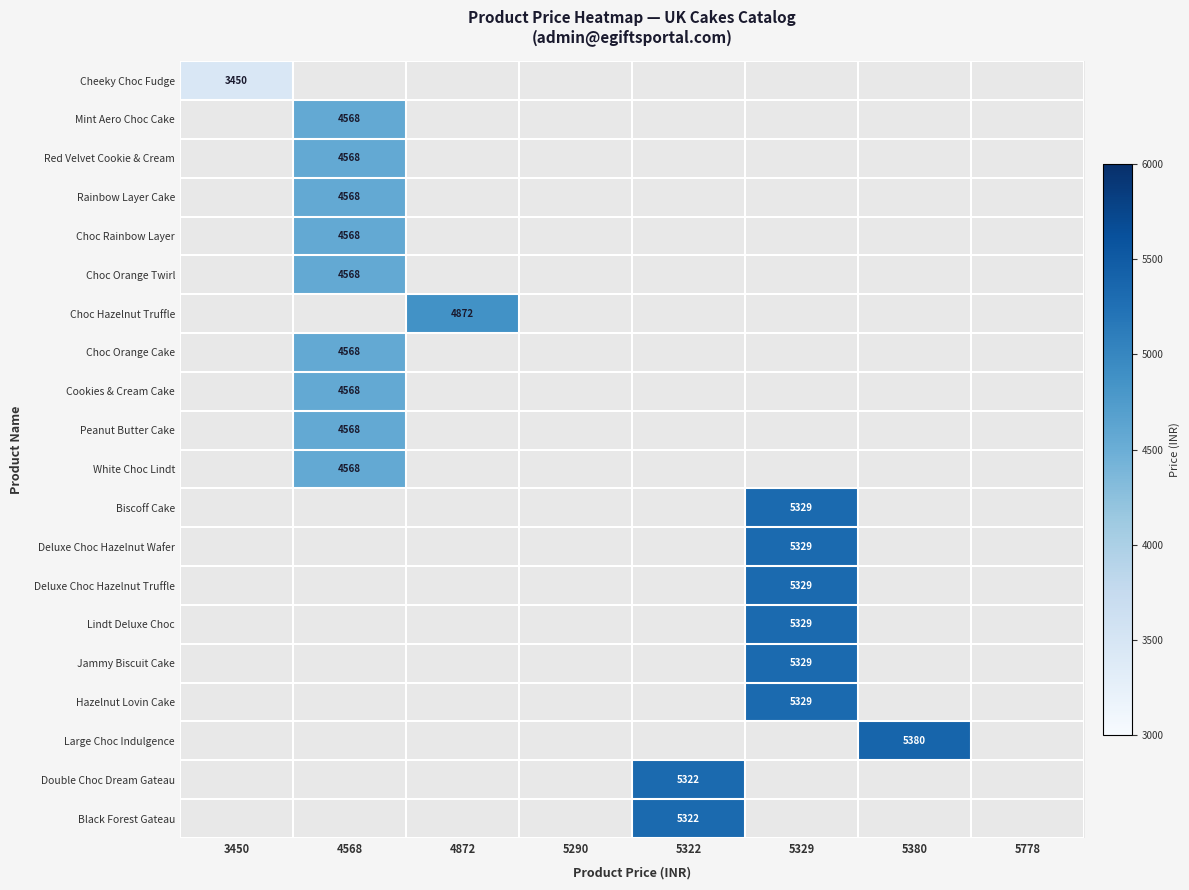

The value of White Choc Lindt at 4568 is 4568. True or false?

True